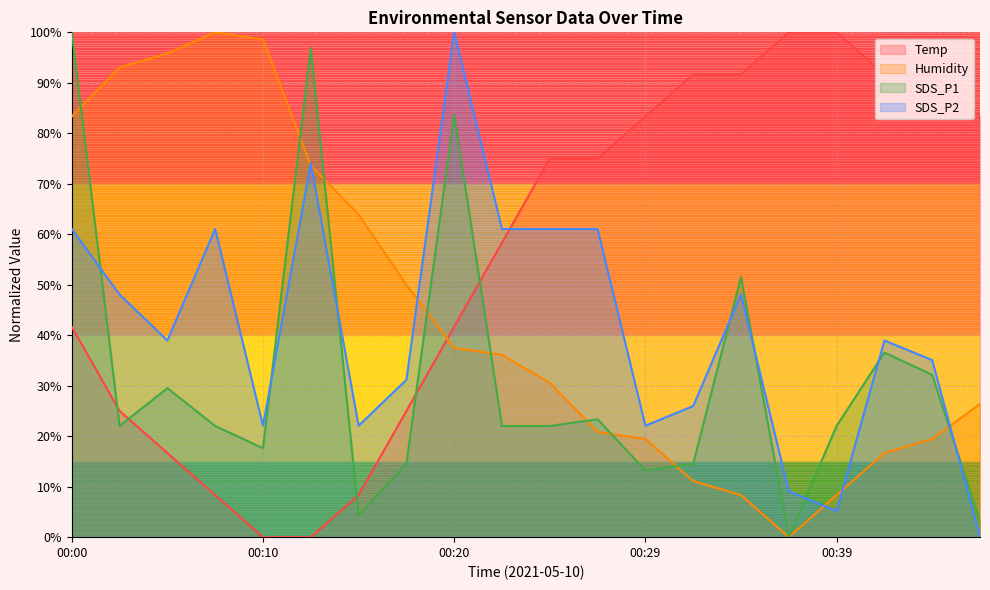

How many categories are shown in the chart?

20